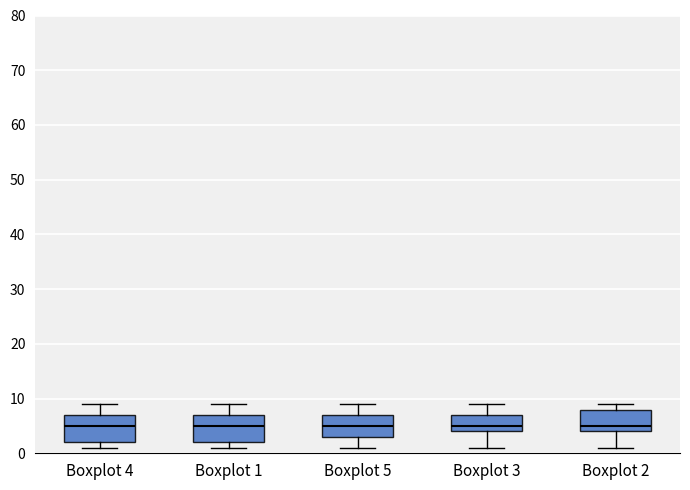

Where does the upper whisker of the box for Boxplot 3 end on the y-axis? The values are not printed on the chart, so give them approximately, as read against the axis.

9